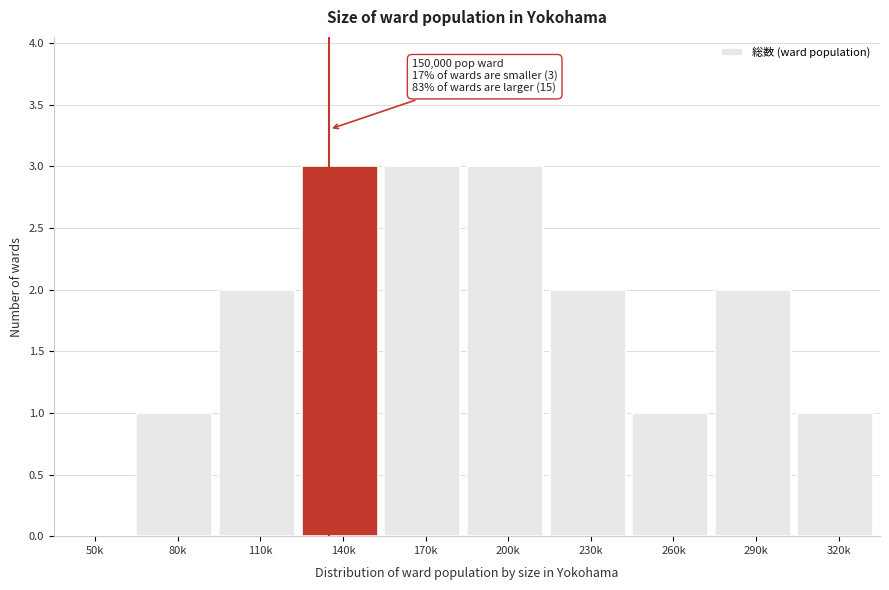

Reading right to left, extract all data points from this chart.

320k=1	290k=2	260k=1	230k=2	200k=3	170k=3	140k=3	110k=2	80k=1	50k=0